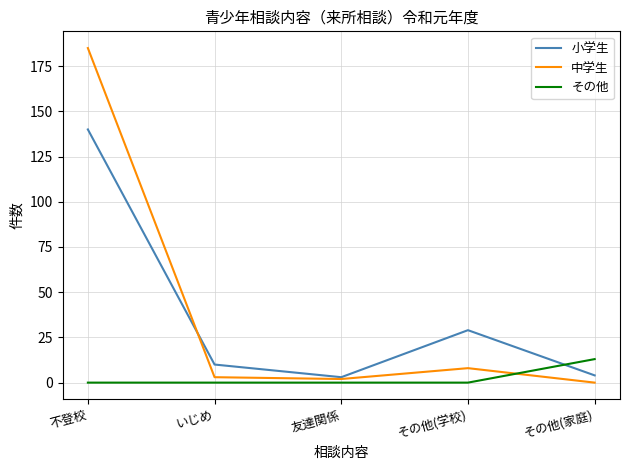

What position from the right is 不登校?

5